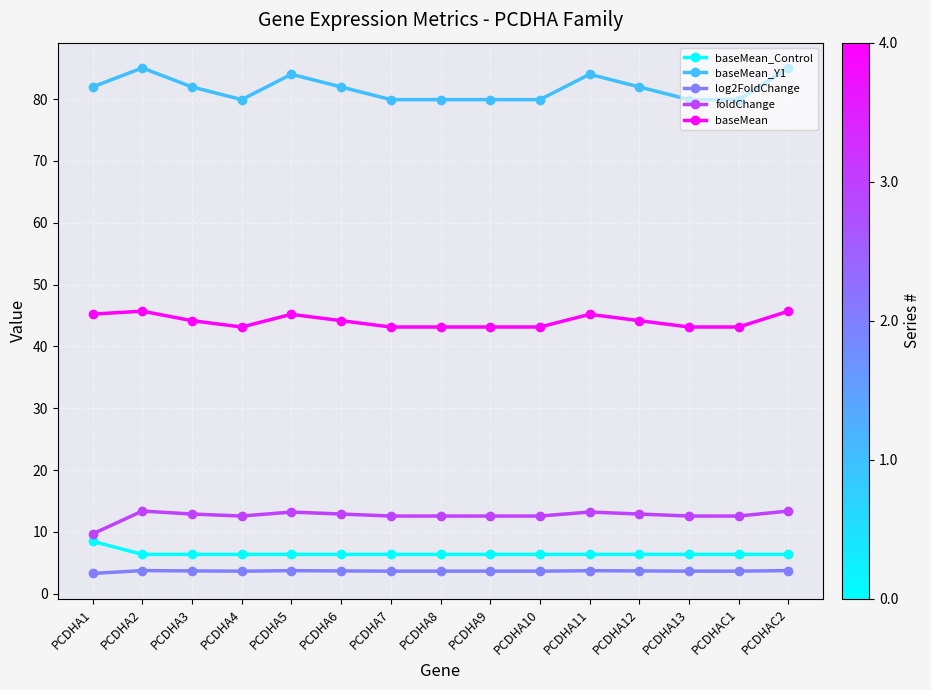

Does the chart have visible grid lines?

Yes